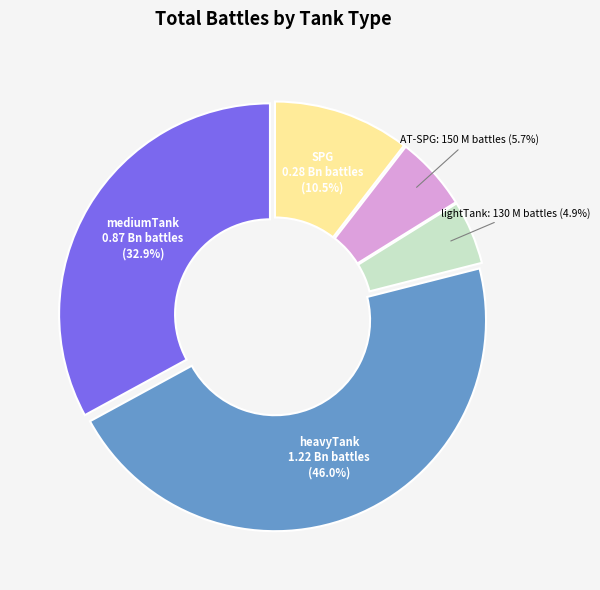

What percentage is the AT-SPG slice, to the nearest percent?

6%